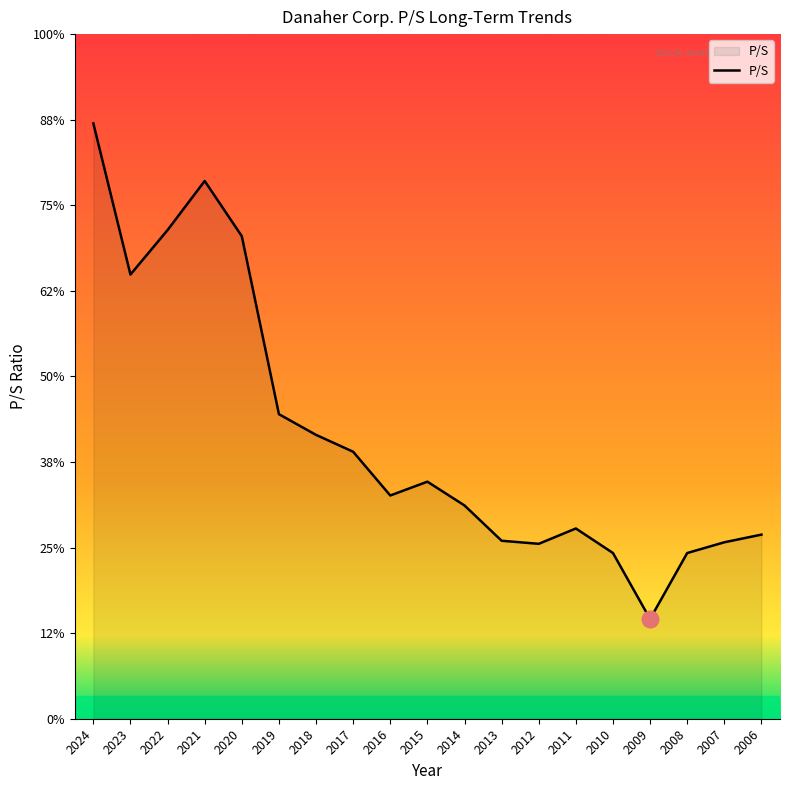

How many interior local valleys (lower than both neighbors) does the data have?

4